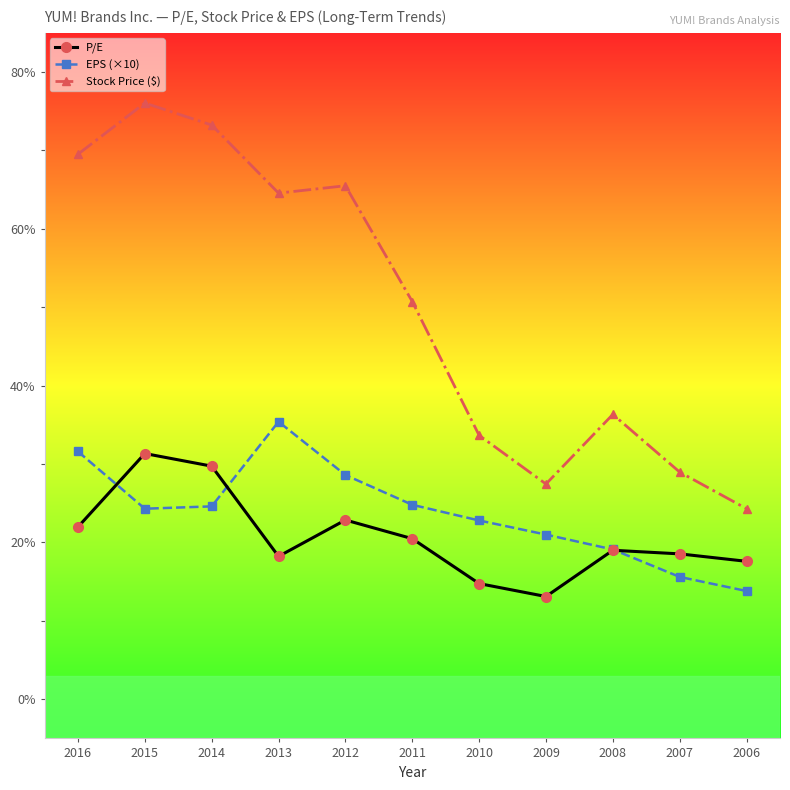

Is the value of Stock Price ($) at 2008 greater than the value of EPS (×10) at 2009?

Yes